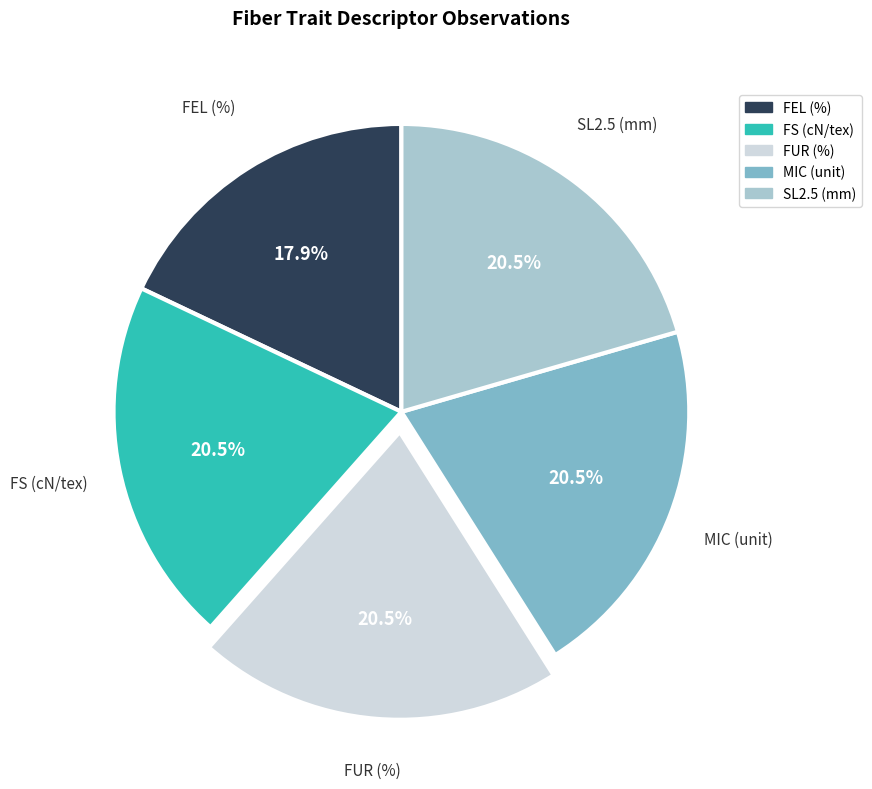

How much of the chart is everything except FEL (%)?

82.1%